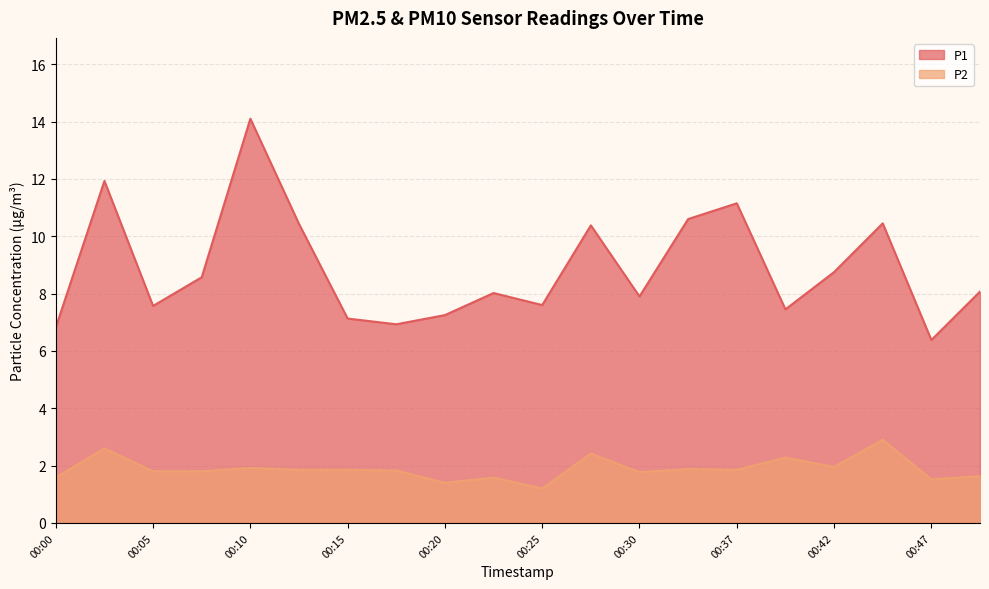

What is the value of the P1 point at the 16th from the left?

7.5